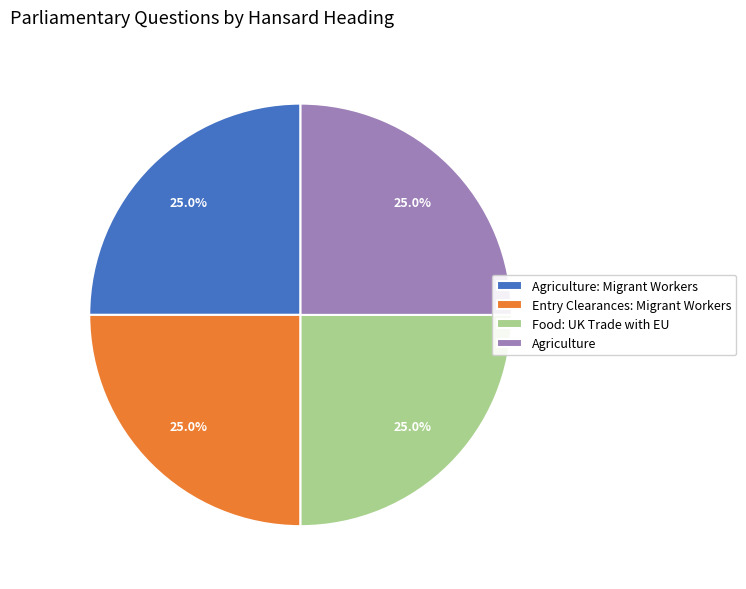

Approximately how many times larger is the value at Agriculture: Migrant Workers compared to Agriculture?

1.0